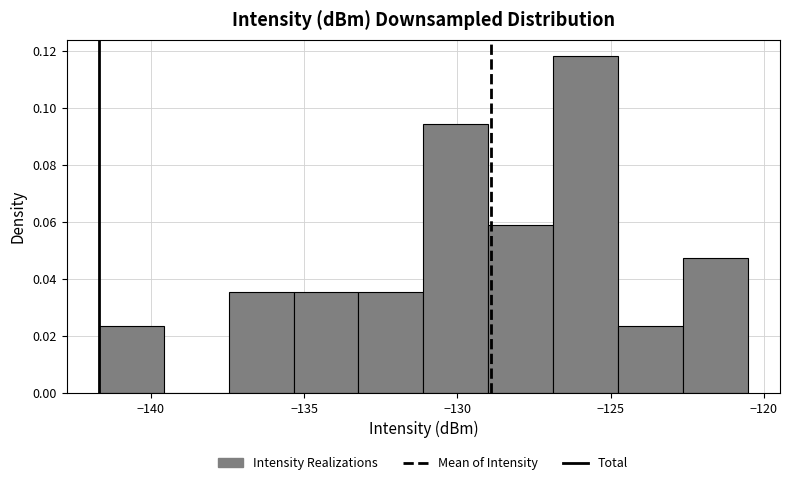

What is the height of the bar covering -141.5 to -139.5 on the x-axis? Neither the bar edges nor the heights are printed on the chart, so give them approximately, as read against the axes.

0.024